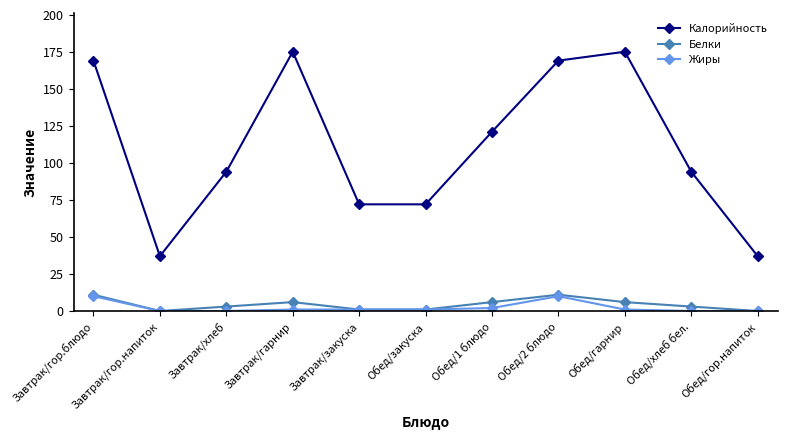

What is the highest value of the Калорийность series?

175